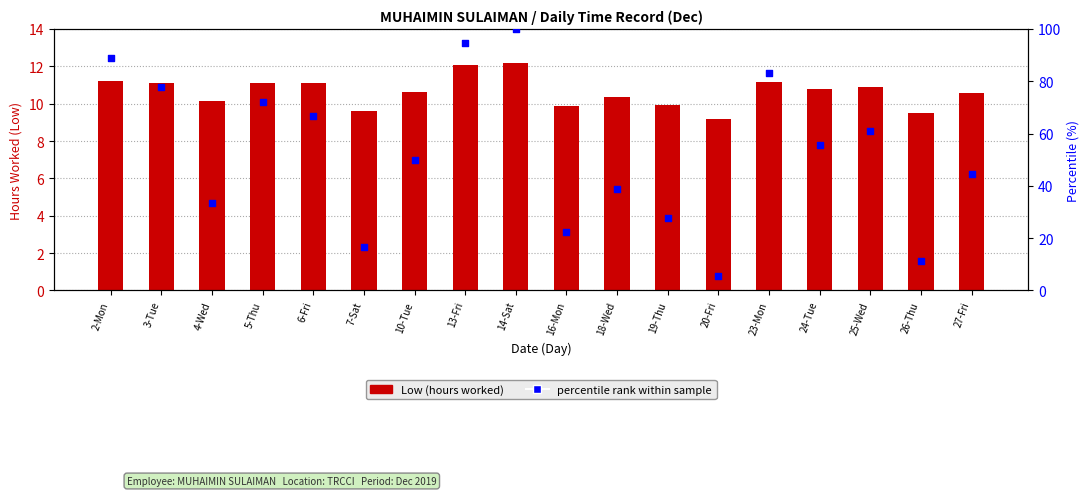

At how many categories does at least one series exceed 34?

12